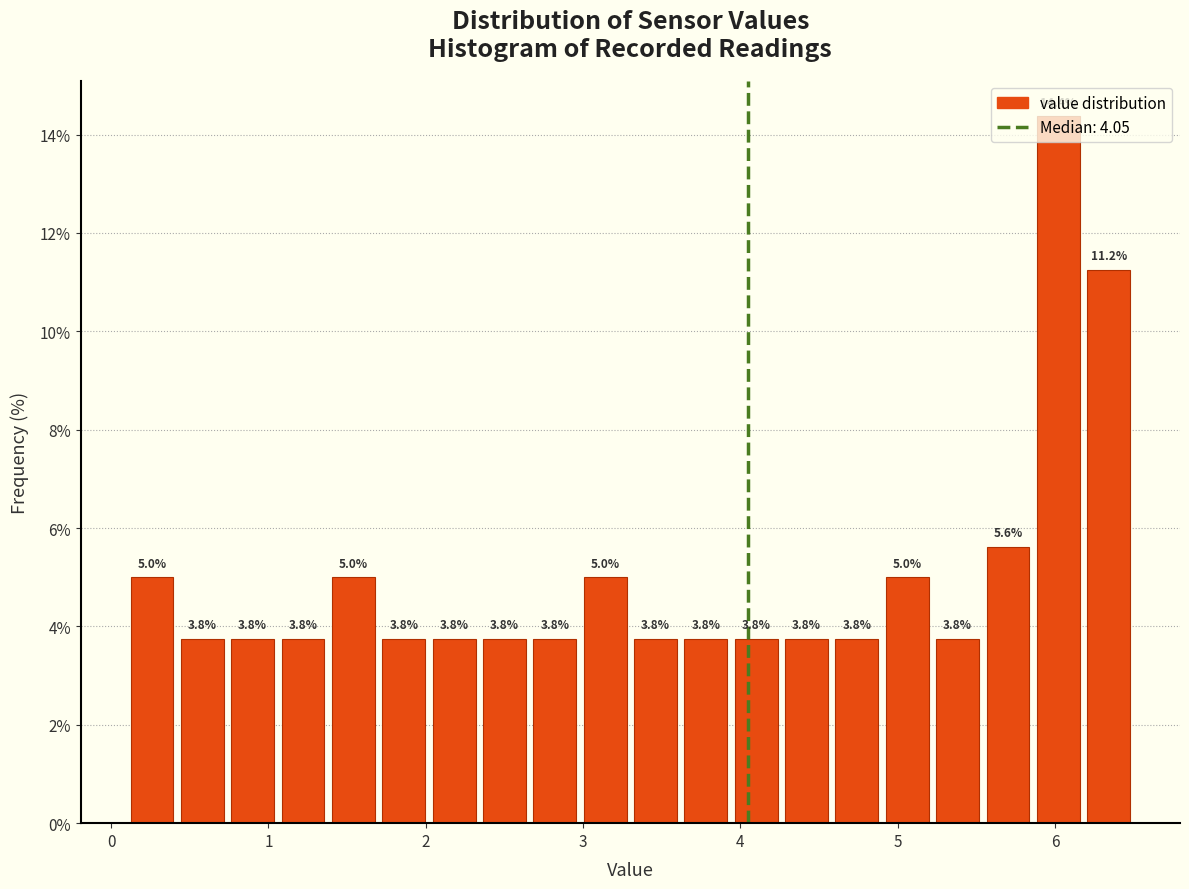

Read against the x-axis, roughly where is the centre of the tallest bar?

6.0